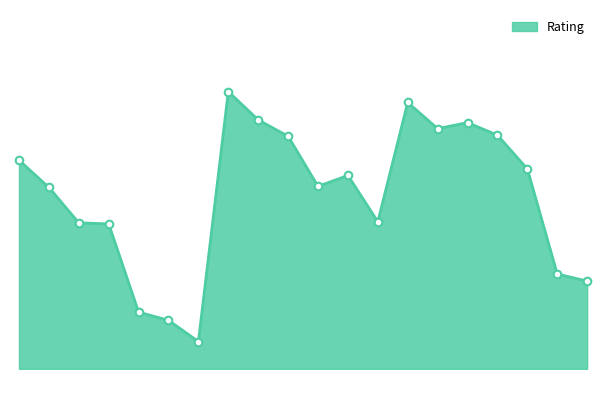

How many lines are shown in the chart?

1